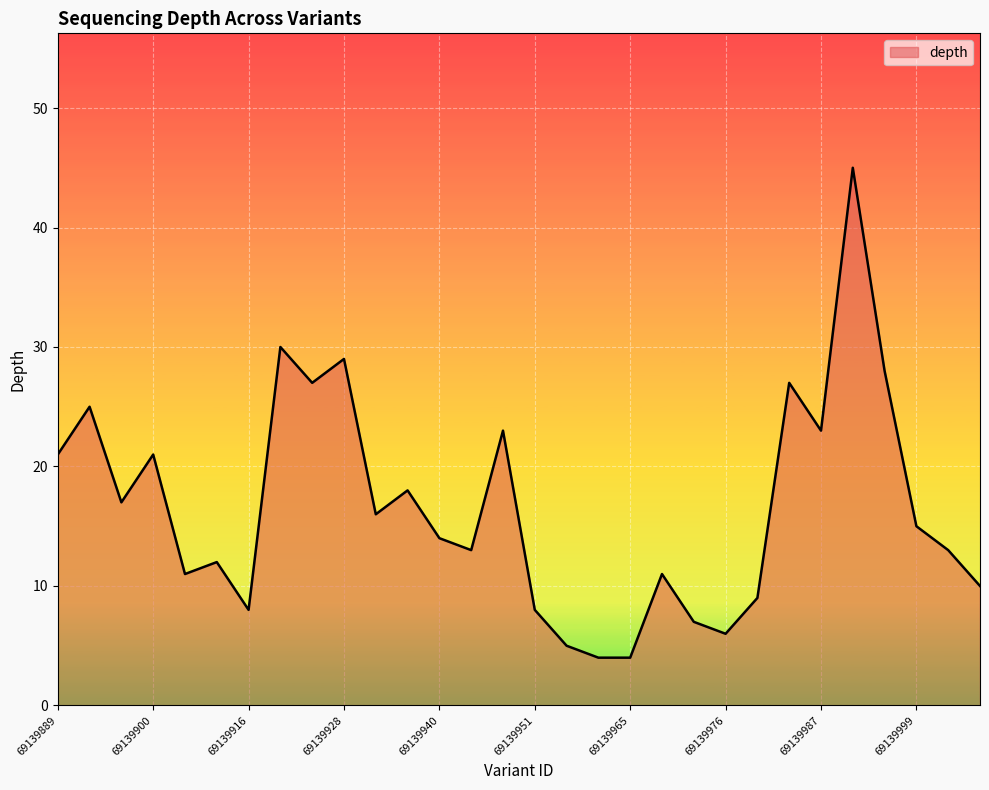

What is the greatest value displayed?

45